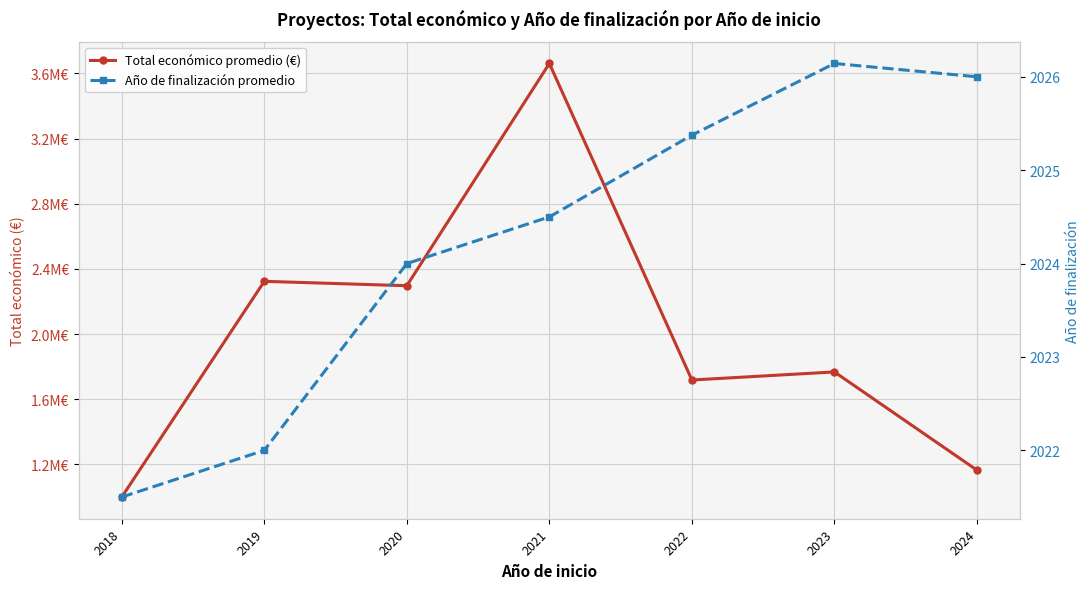

True or false: Año de finalización promedio and Total económico promedio (€) intersect in this chart.

False